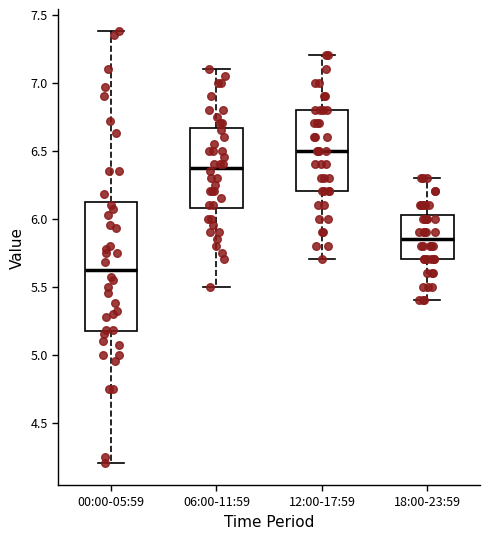

Comparing the boxes themselves (not the whiskers), which one is the tallest?

00:00-05:59